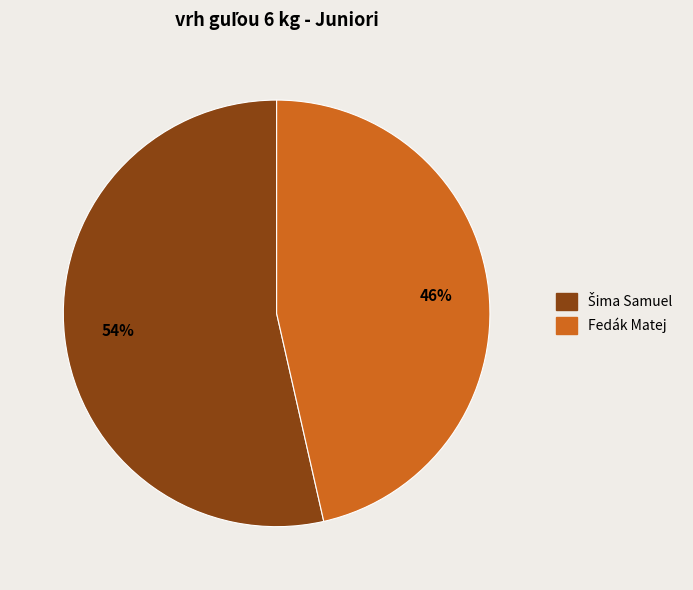

Which category has the smallest portion of the pie?

Fedák Matej